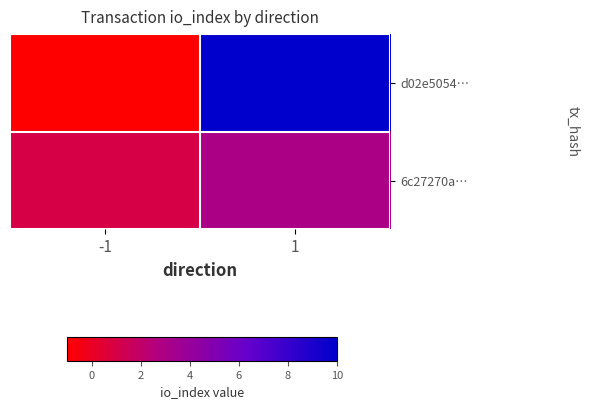

How many categories are shown in the chart?

2